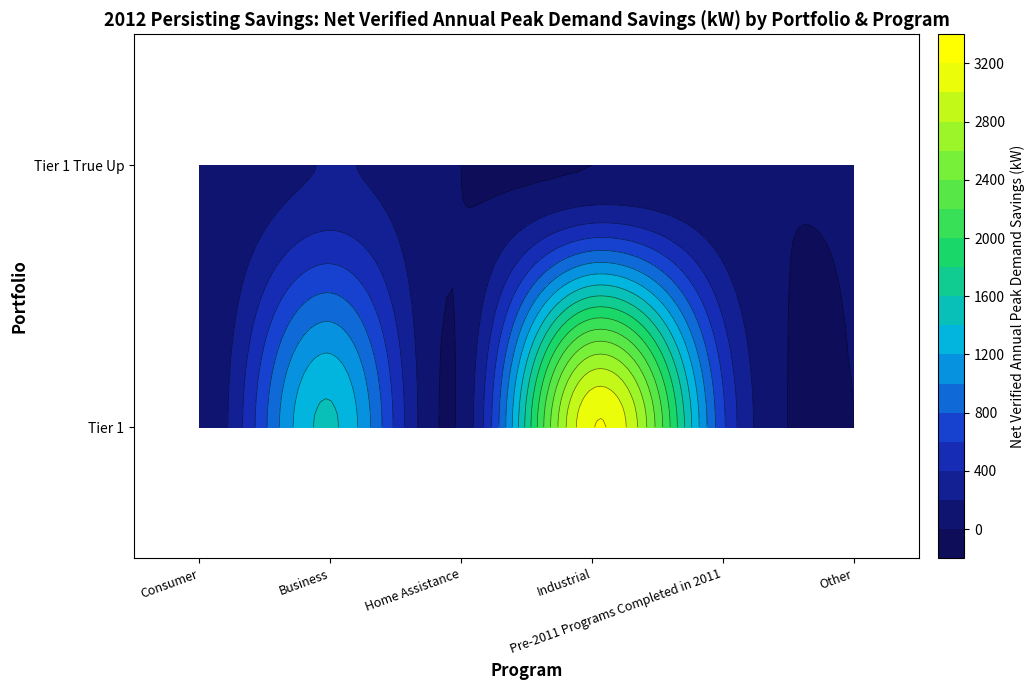

List the labels in order of Tier 1 True Up value, largest first.

Business, Other, Pre-2011 Programs Completed in 2011, Consumer, Home Assistance, Industrial